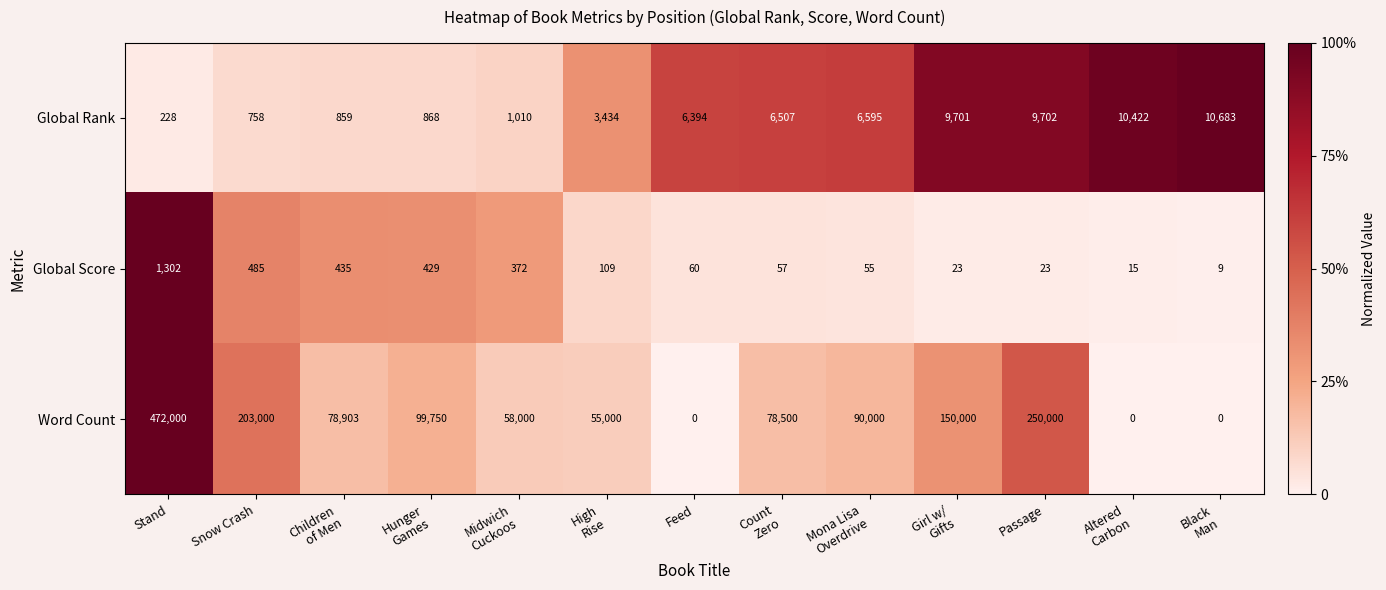

What is the average value of the Word Count series?

118089